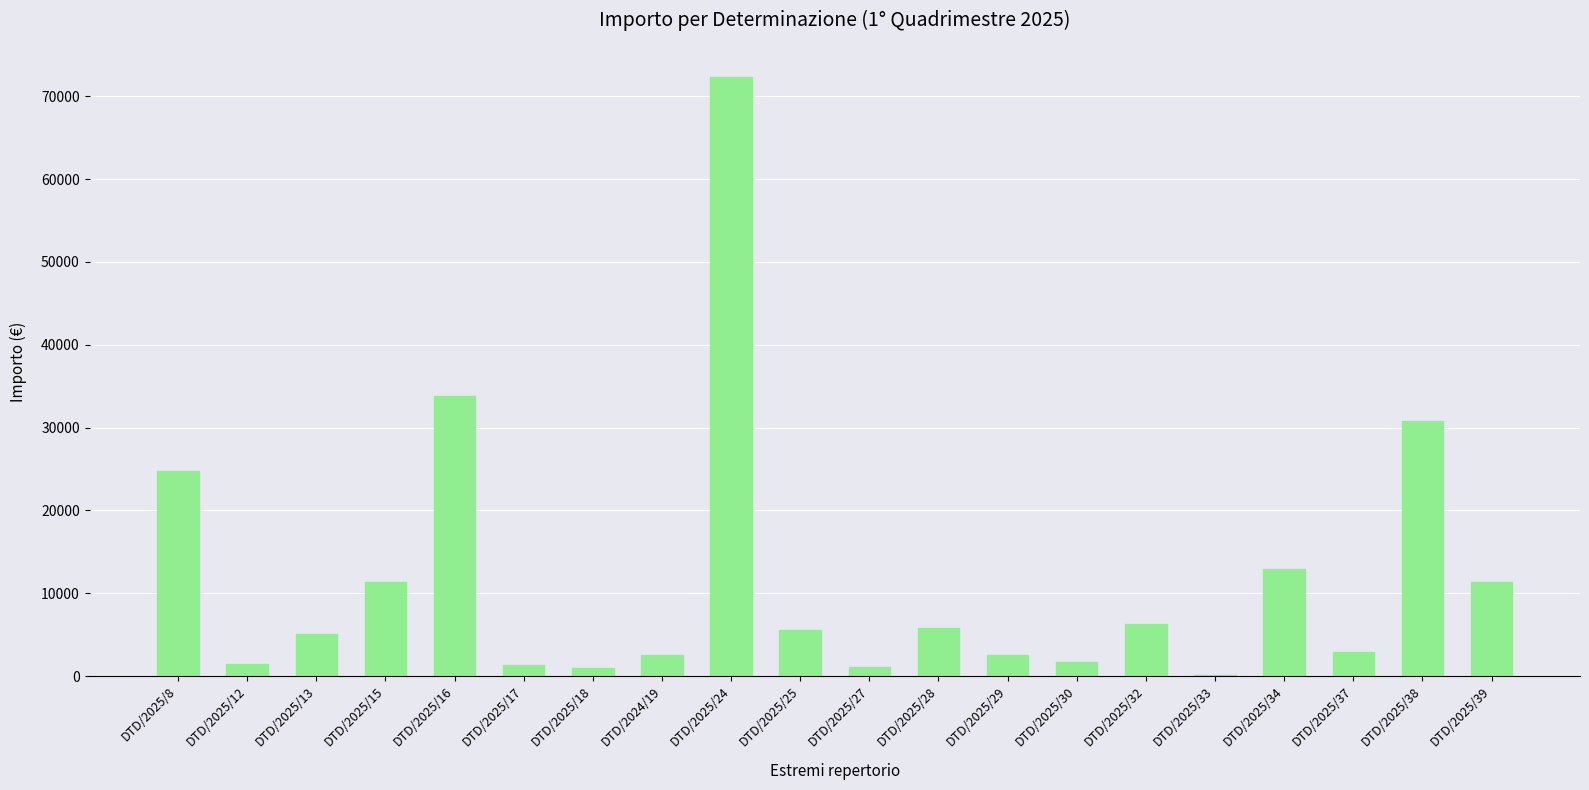

Approximately how many times larger is the value at DTD/2025/17 compared to DTD/2025/37?

0.5